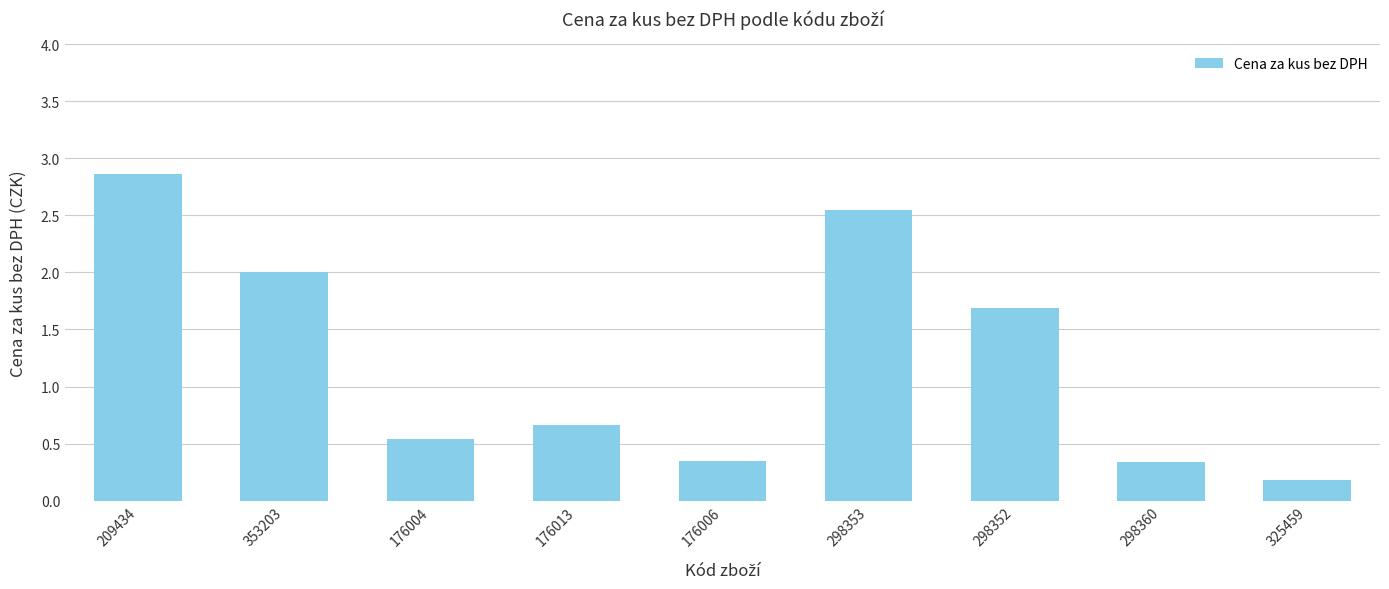

The chart shows a value of 2.0 at 353203. True or false?

True